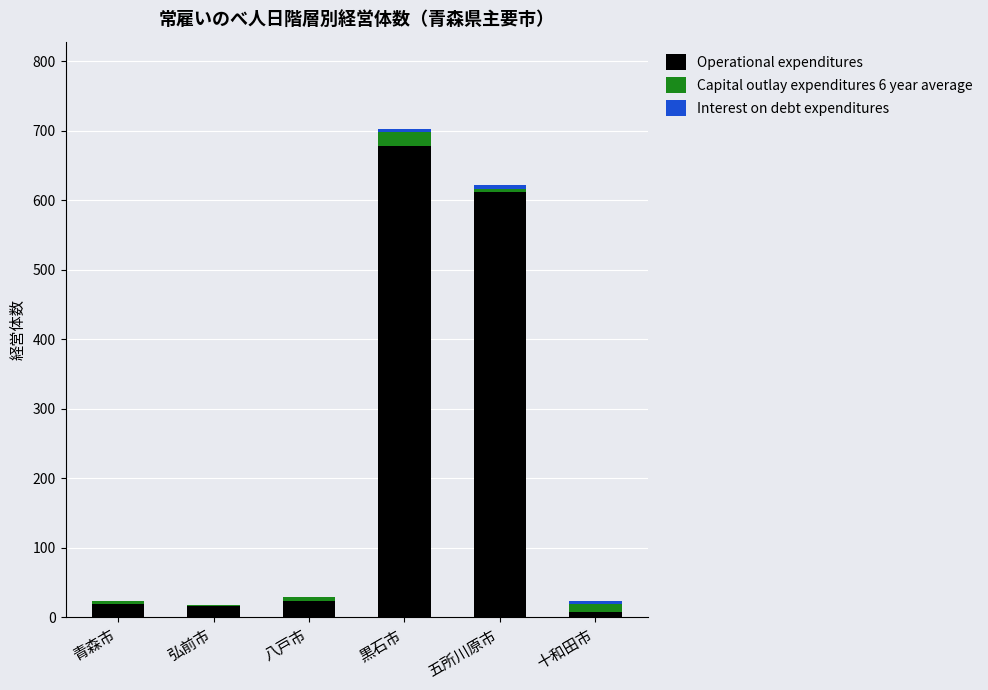

What is the maximum value for Operational expenditures?

678